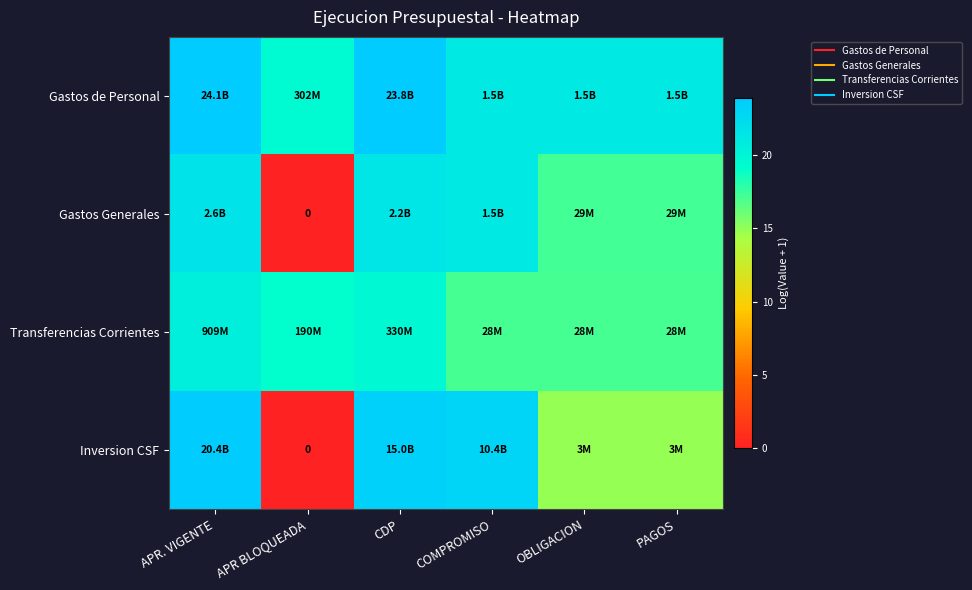

What is the difference between the Gastos Generales values at PAGOS and CDP?

4.3